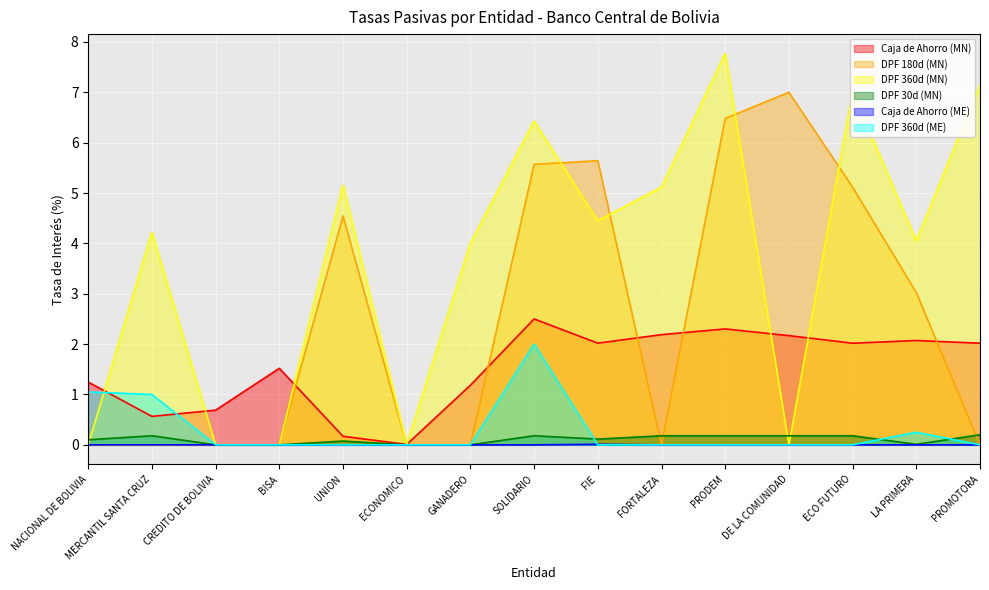

At how many categories does at least one series exceed 4?

10